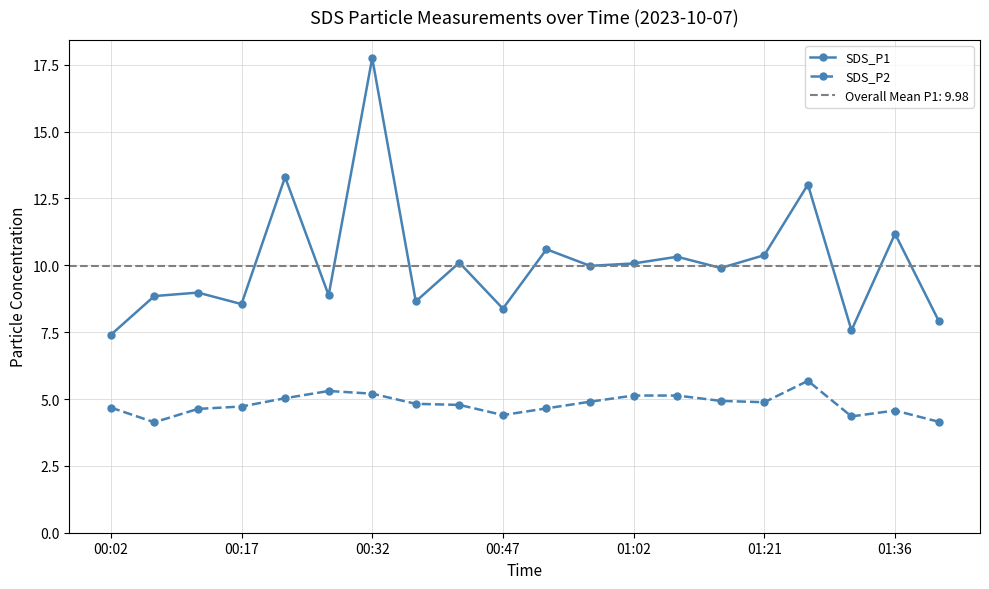

How many interior local valleys does the SDS_P2 series have?

4